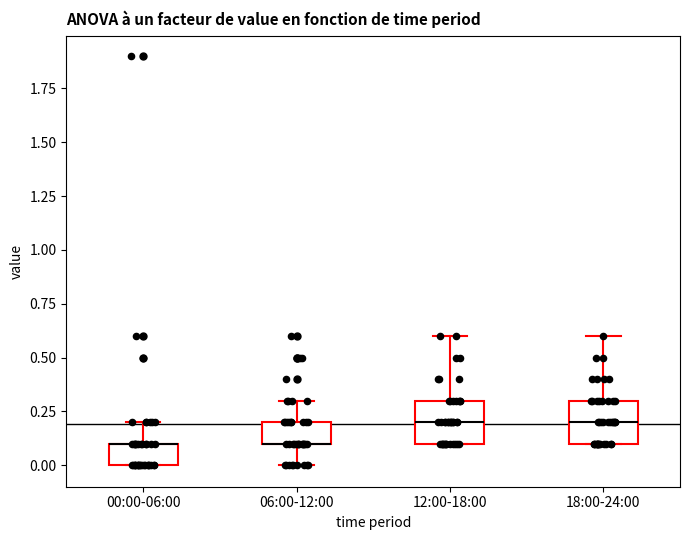

Reading left to right, read every box against the y-axis: the position of its median line, the range the box covers, and the ends of its whiskers. The values are not printed on the chart, so give them approximately, as read against the axis.

00:00-06:00: median 0.1 (drawn on the box's upper edge), box 0.0 to 0.1, whiskers 0.0 to 0.2
06:00-12:00: median 0.1 (drawn on the box's lower edge), box 0.1 to 0.2, whiskers 0.0 to 0.3
12:00-18:00: median 0.2, box 0.1 to 0.3, whiskers 0.1 to 0.6
18:00-24:00: median 0.2, box 0.1 to 0.3, whiskers 0.1 to 0.6